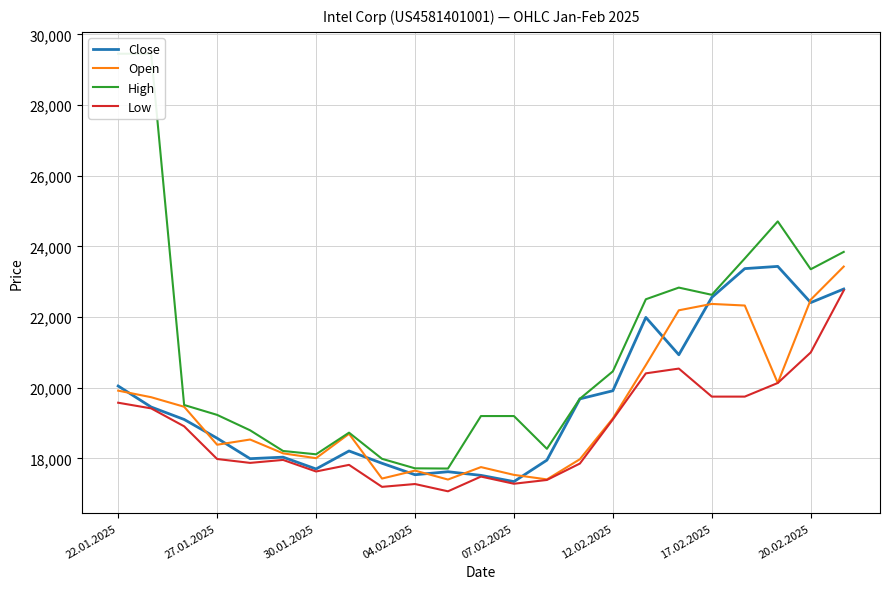

Reading right to left, what are all the values shown in this chart?

Close: 22794	22410	23434	23371	22557	20934	21990	19916	19686	17953	17346	17522	17625	17540	17864	18212	17703	18037	17994	18573	19104	19455	20050
Open: 23429	22492	20135	22327	22372	22192	20643	19134	17979	17408	17536	17756	17404	17657	17432	18697	18008	18145	18536	18389	19463	19733	19919
High: 23844	23353	24707	23658	22630	22834	22504	20465	19690	18273	19200	19200	17715	17721	17990	18730	18118	18212	18797	19233	19513	29450	29450
Low: 22752	21000	20135	19750	19750	20543	20408	19105	17857	17392	17285	17488	17071	17277	17197	17819	17632	17959	17875	17985	18910	19417	19577